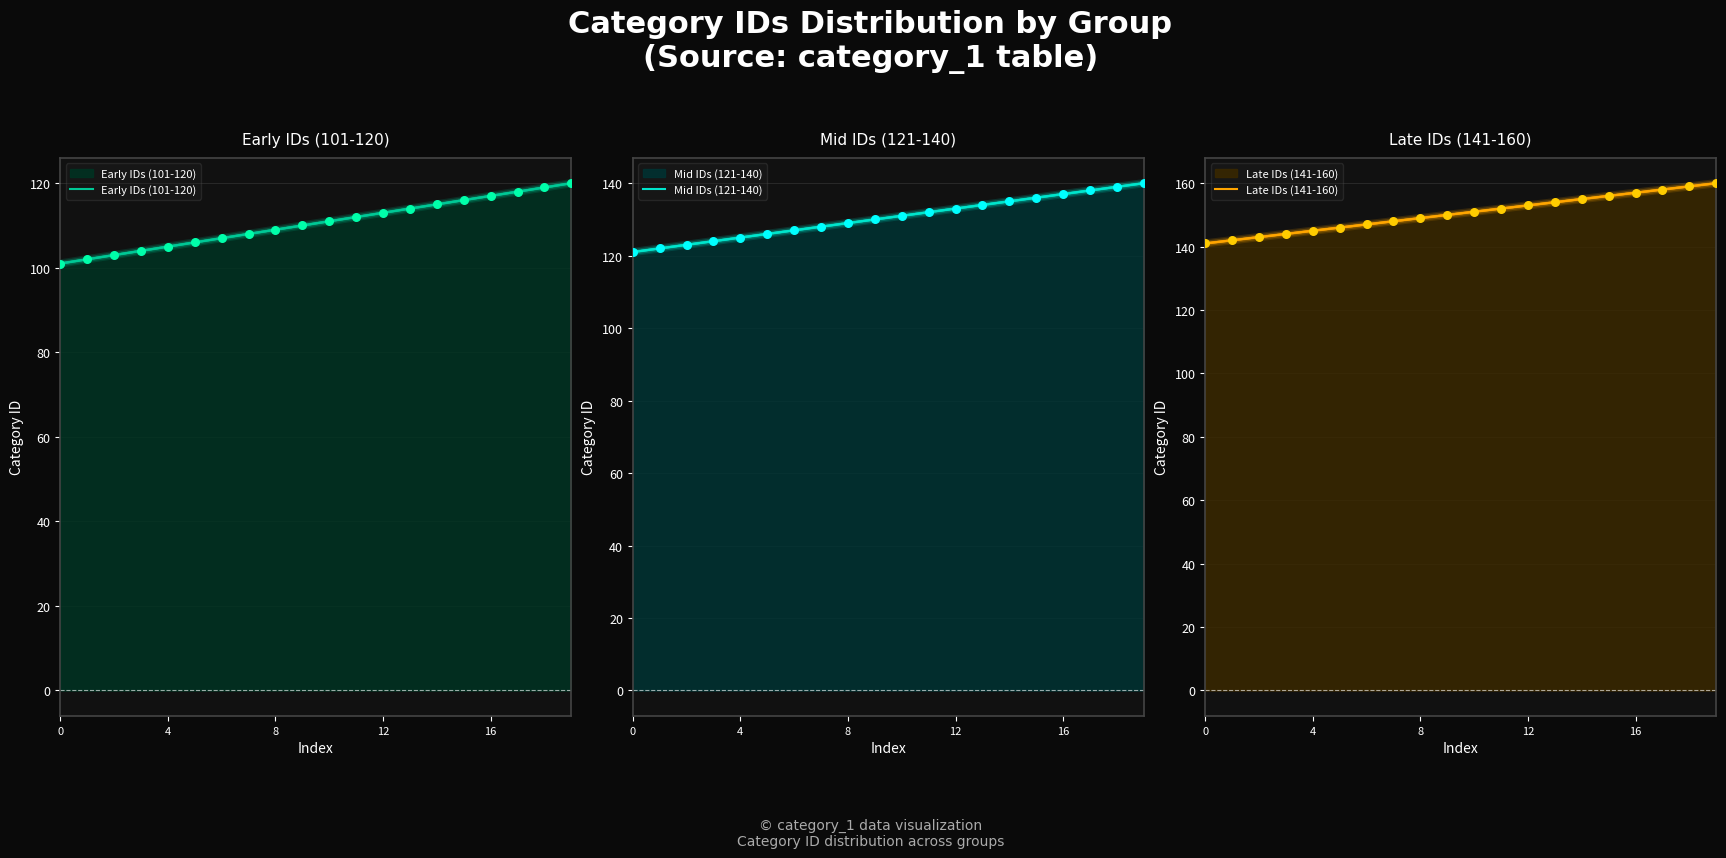

Which series contains the lowest Y value?

Early IDs (101-120)